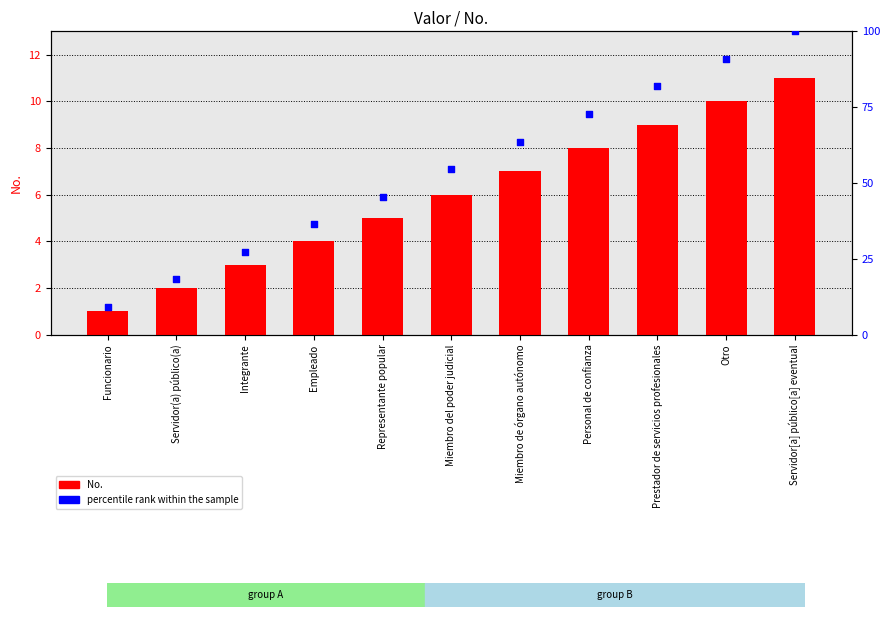

Is the value of No. at Funcionario greater than the value of percentile rank within the sample at Miembro del poder judicial?

No